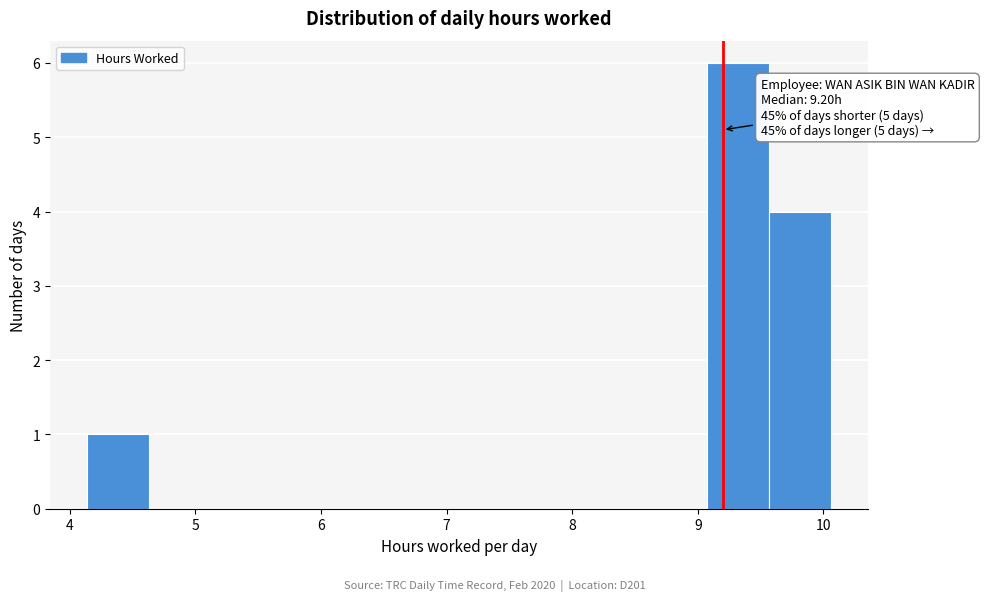

Over which range of the x-axis is the bar tallest?

9.1 to 9.6